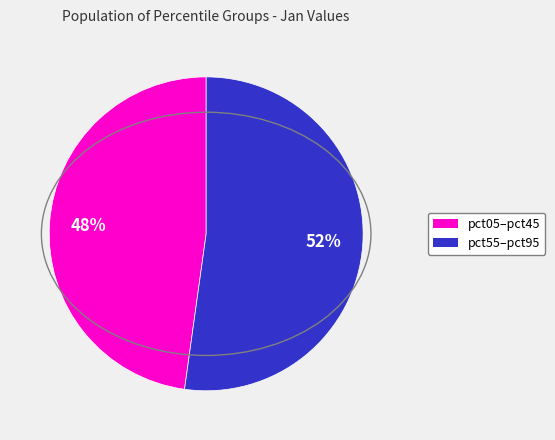

To the nearest percent, what is the average slice percentage?

50%